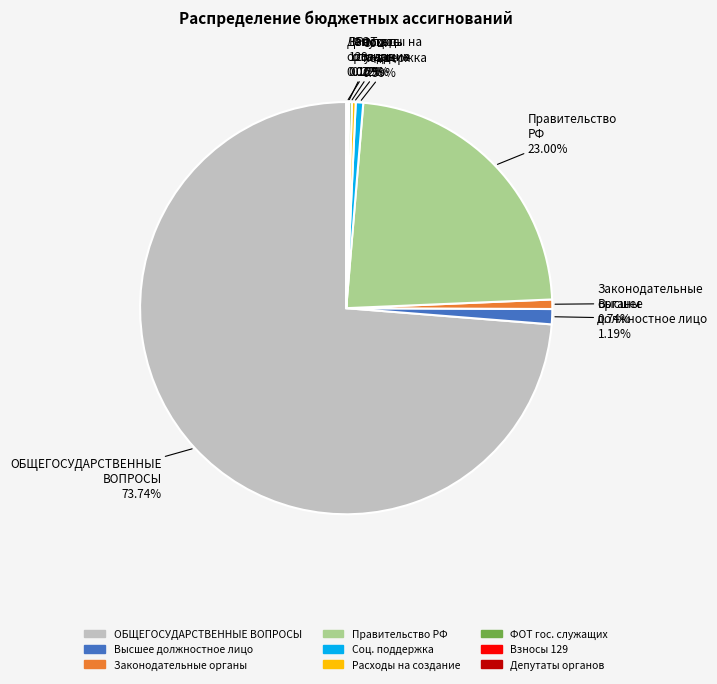

To the nearest percent, what is the average slice percentage?

11%